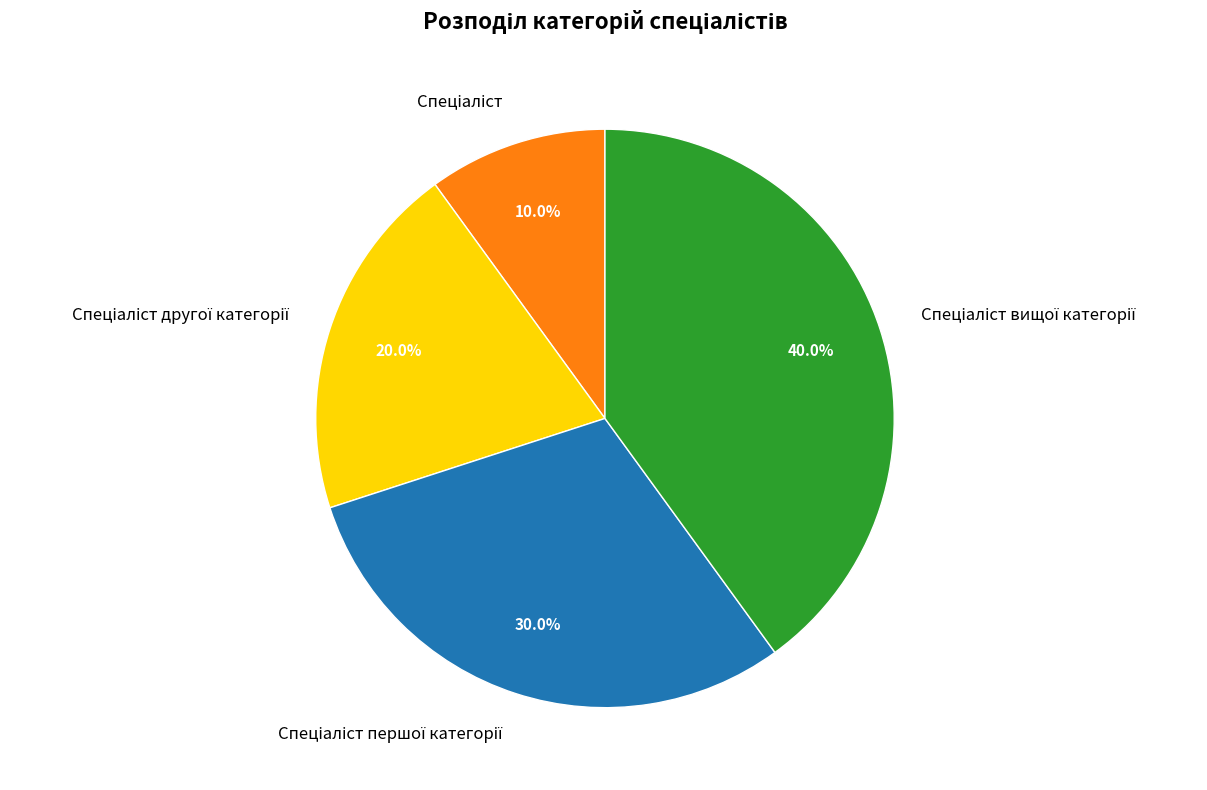

Is there any slice that represents more than half of the pie?

No